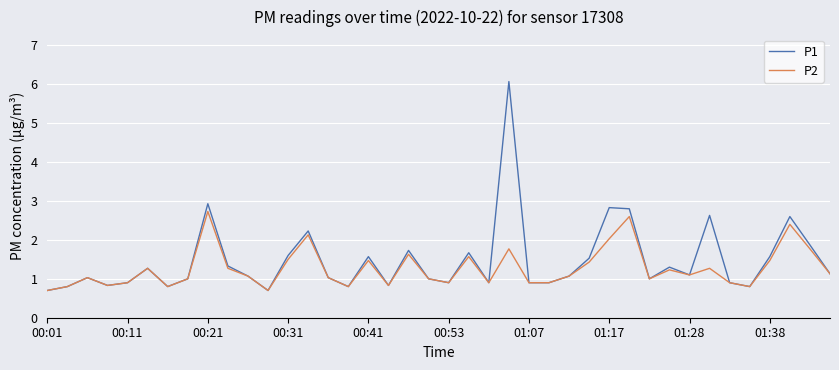

List the series in order of their peak value, lowest first.

P2, P1